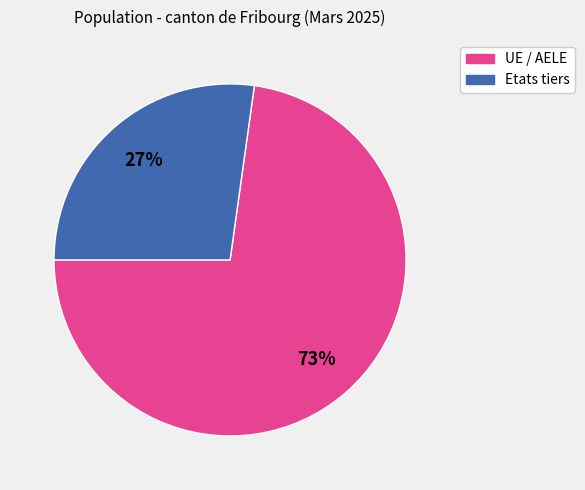

Rank the categories by value from highest to lowest.

UE / AELE, Etats tiers